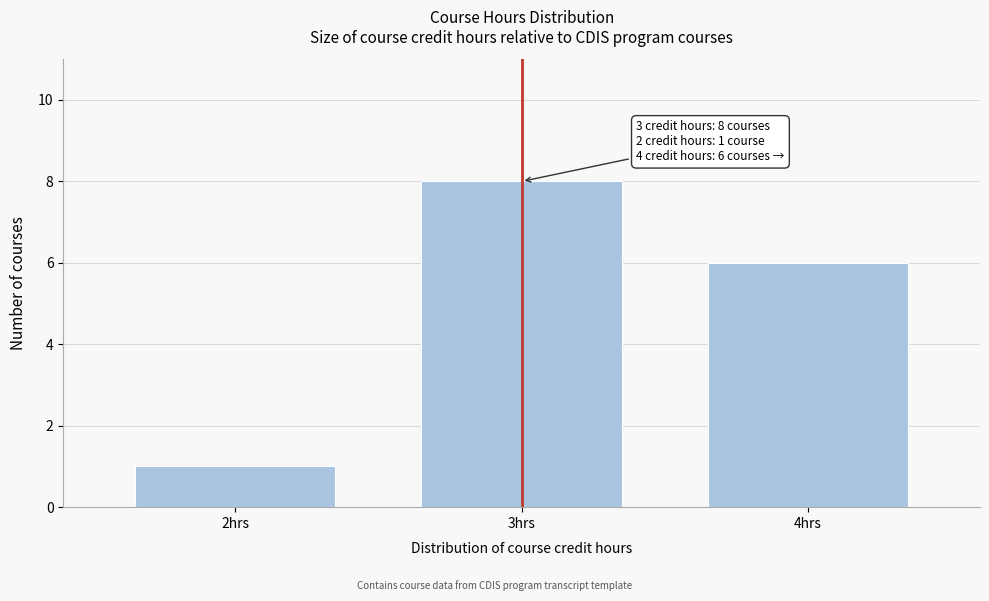

Reading left to right, list all the values displayed in this chart.

1	8	6